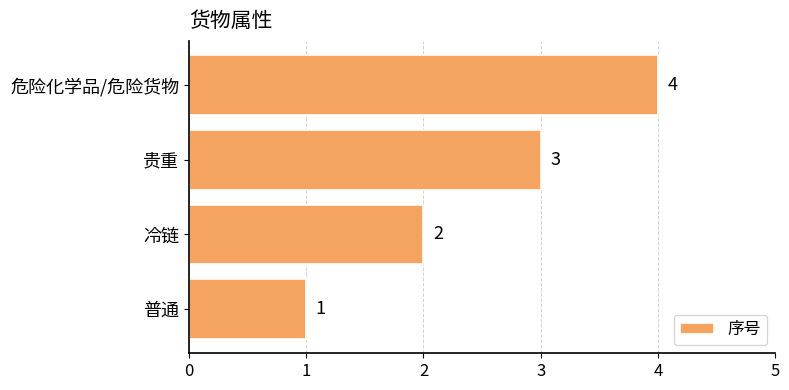

List the labels in order of value, largest first.

危险化学品/危险货物, 贵重, 冷链, 普通